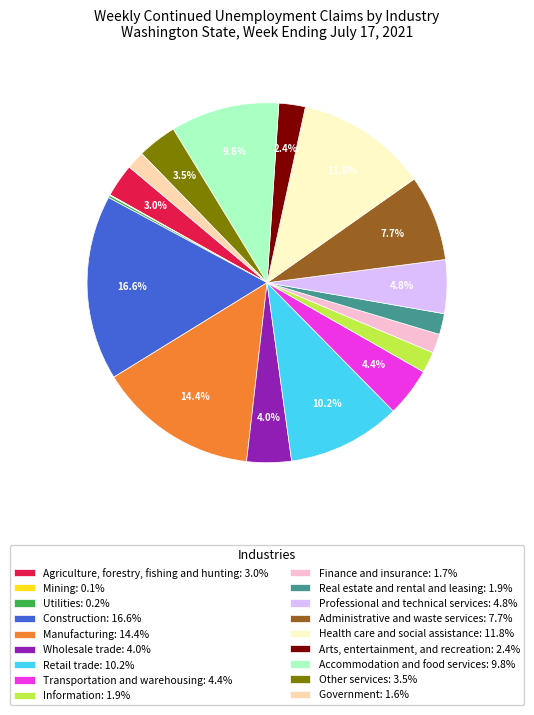

Do Finance and insurance: 1.7% and Administrative and waste services: 7.7% together represent more than half of the pie?

No